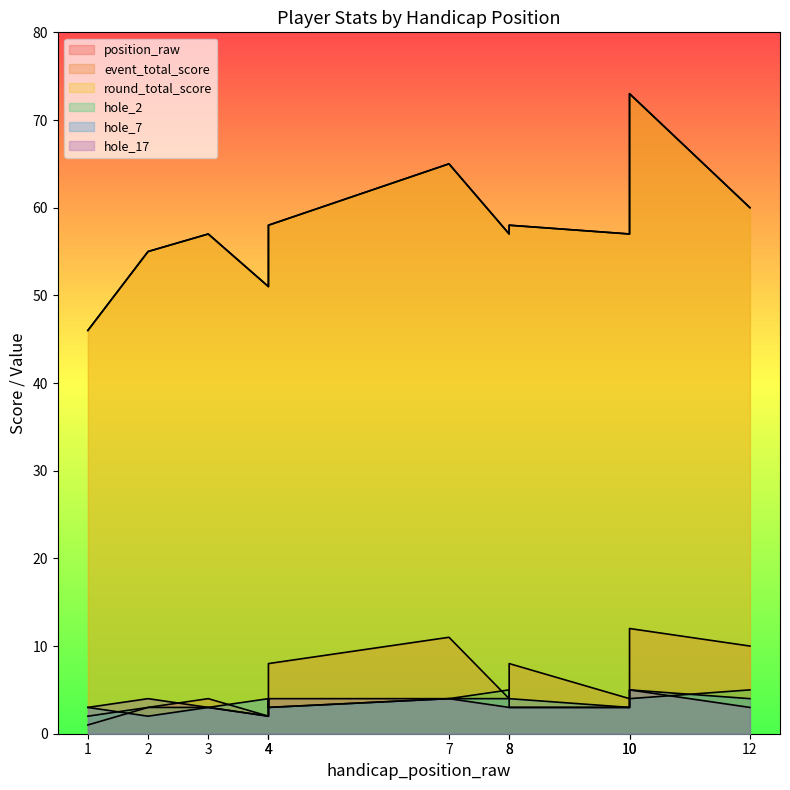

Which series changed the most between 4 and 10?

position_raw